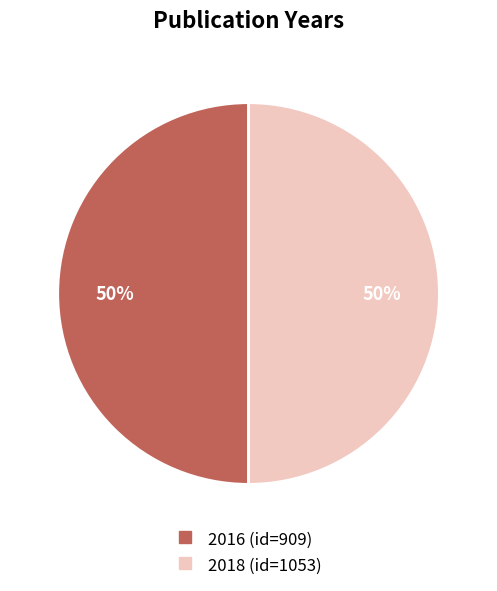

To the nearest percent, what is the average slice percentage?

50%